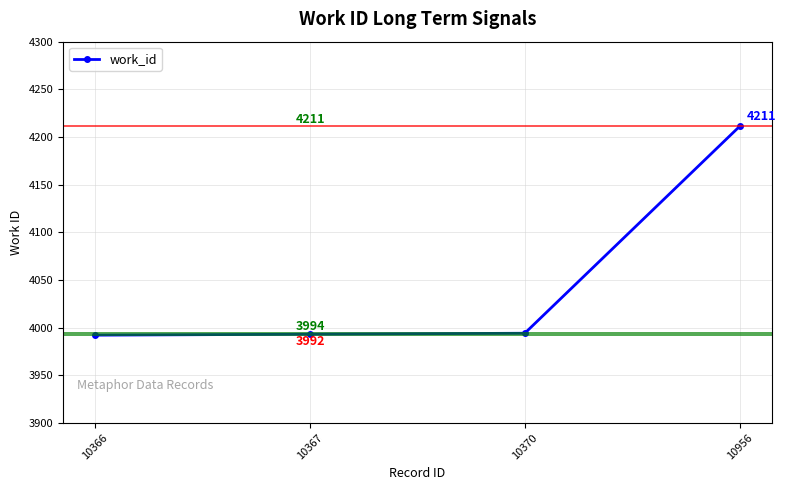

True or false: the data shows 2124 at 10367.

False